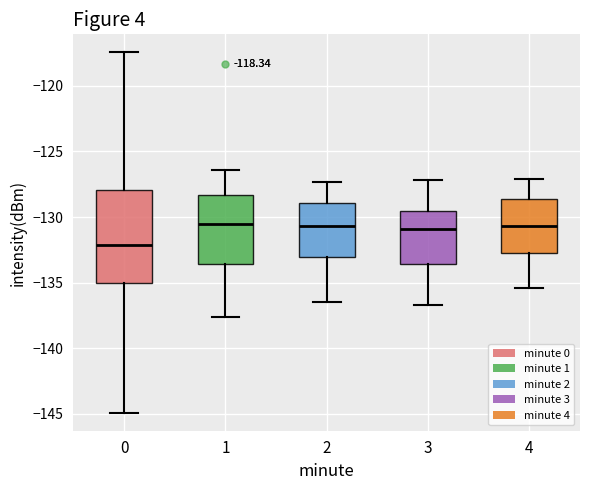

Comparing the boxes themselves (not the whiskers), which one is the tallest?

0